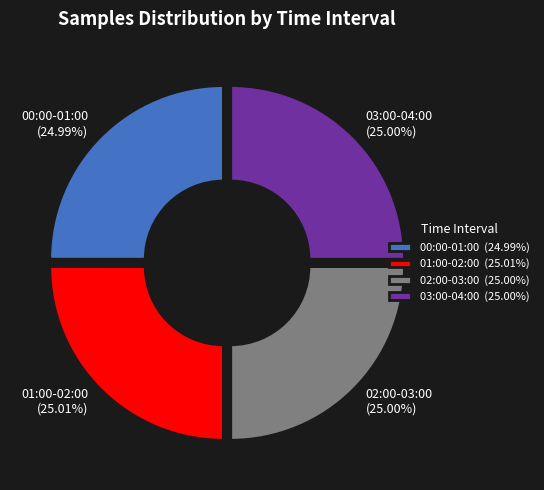

Approximately how many times larger is the value at 02:00-03:00 (25.00%) compared to 03:00-04:00 (25.00%)?

1.0